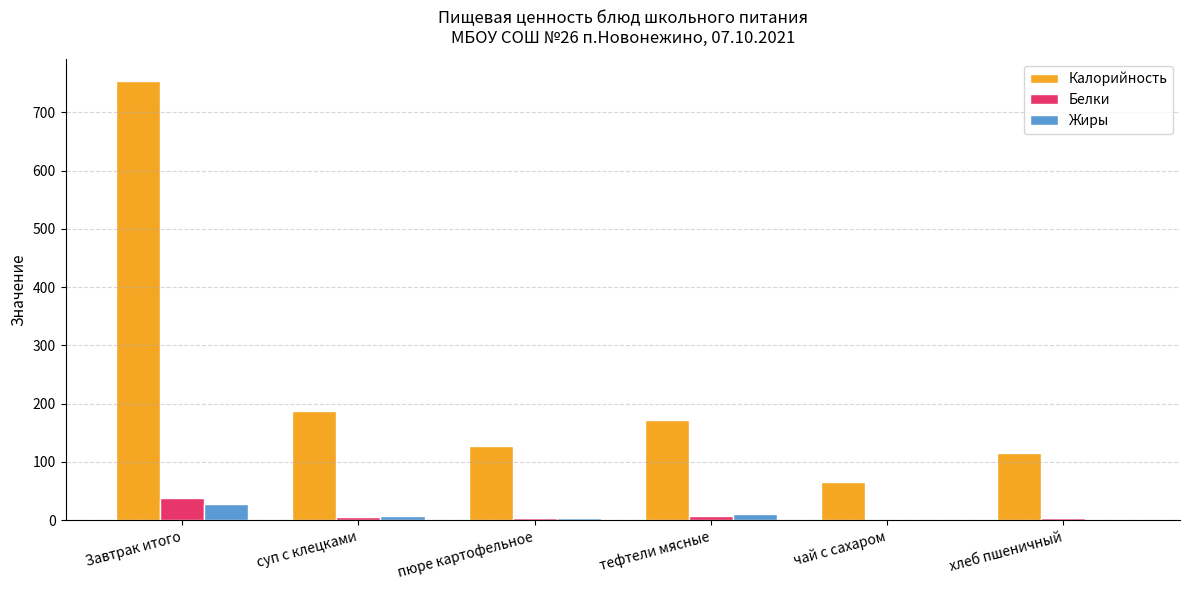

What value does the Калорийность series have at Завтрак итого?

753.7